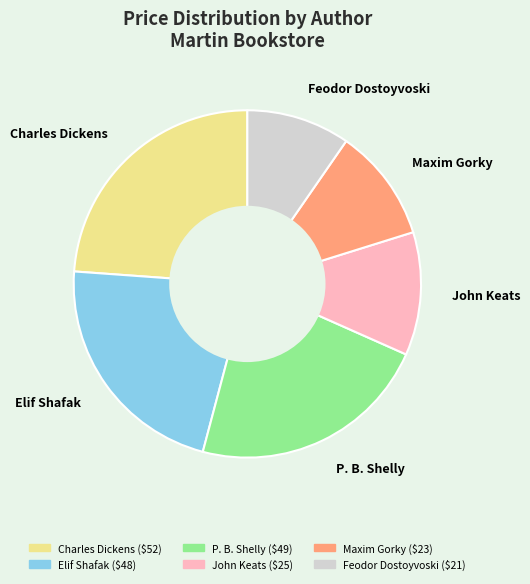

How many slices are in this pie chart?

6